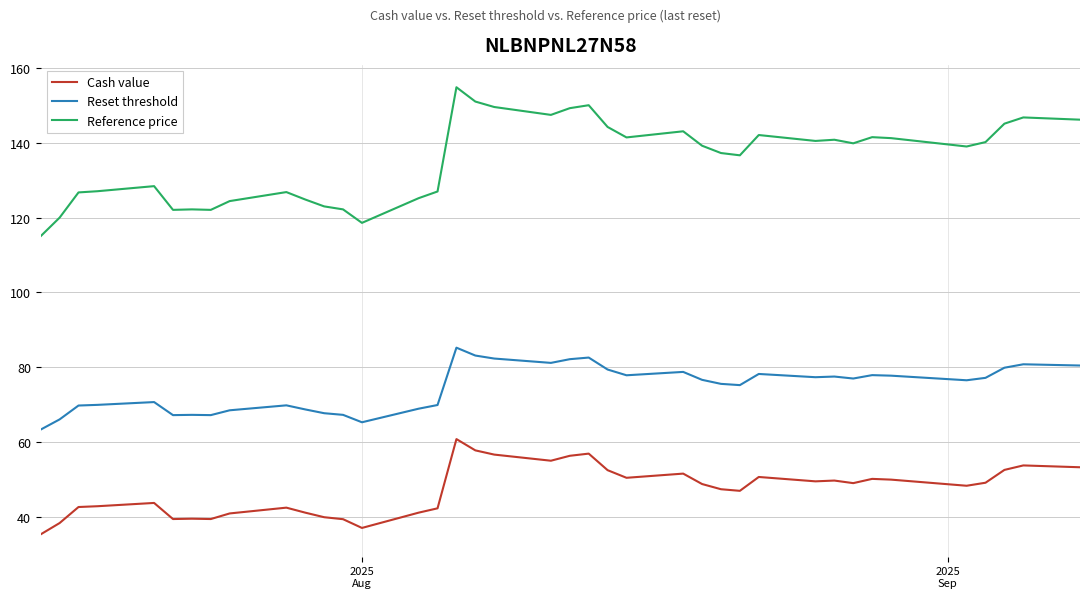

What is the difference between the maximum and minimum values in the Cash value series?

25.5